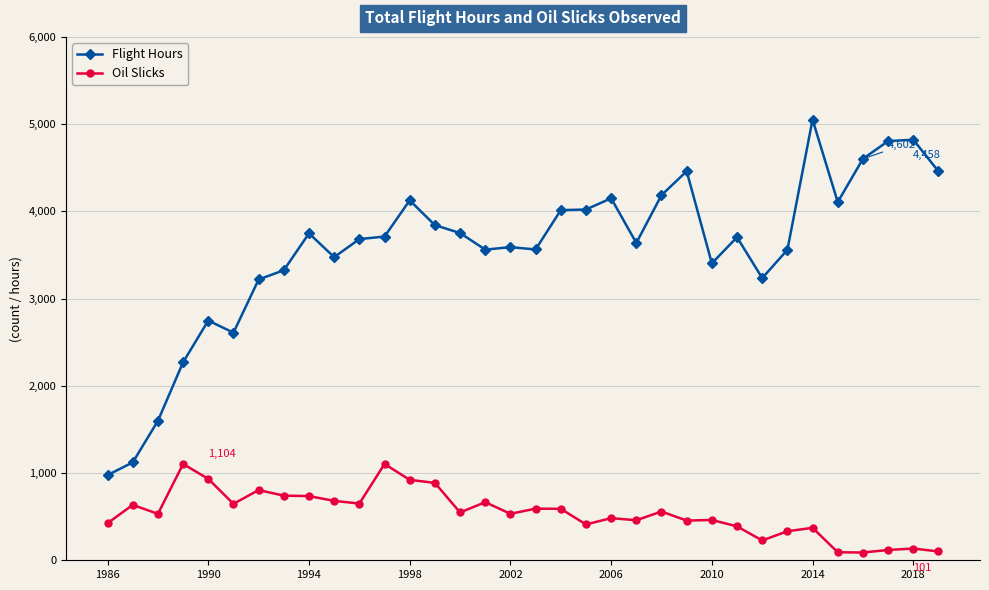

List the series in order of their overall mean, highest first.

Flight Hours, Oil Slicks